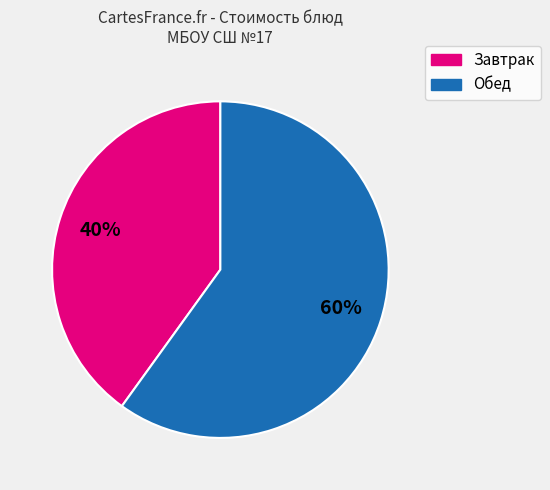

To the nearest percent, what is the average slice percentage?

50%